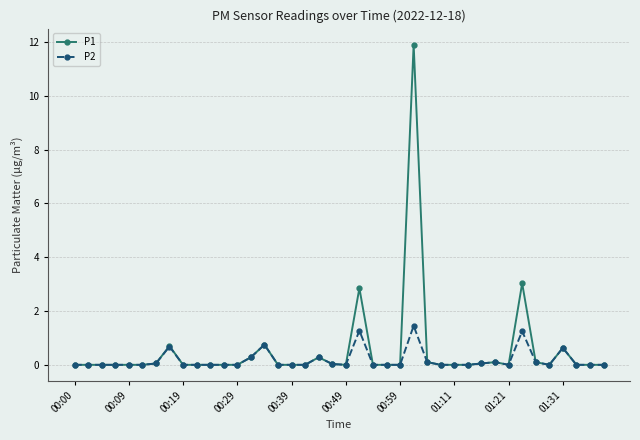

What is the value of the P1 point at the 22nd from the left?

2.9